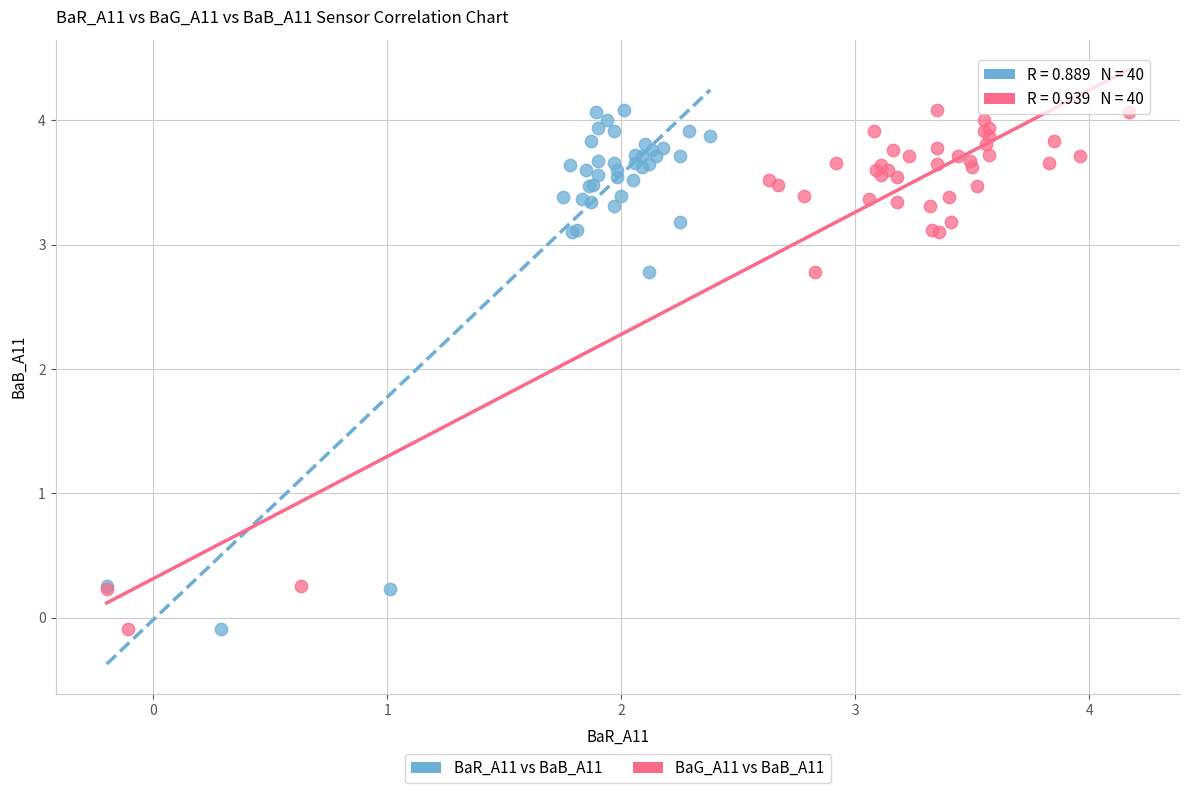

What are all the series names shown in the legend?

BaR_A11 vs BaB_A11, BaG_A11 vs BaB_A11